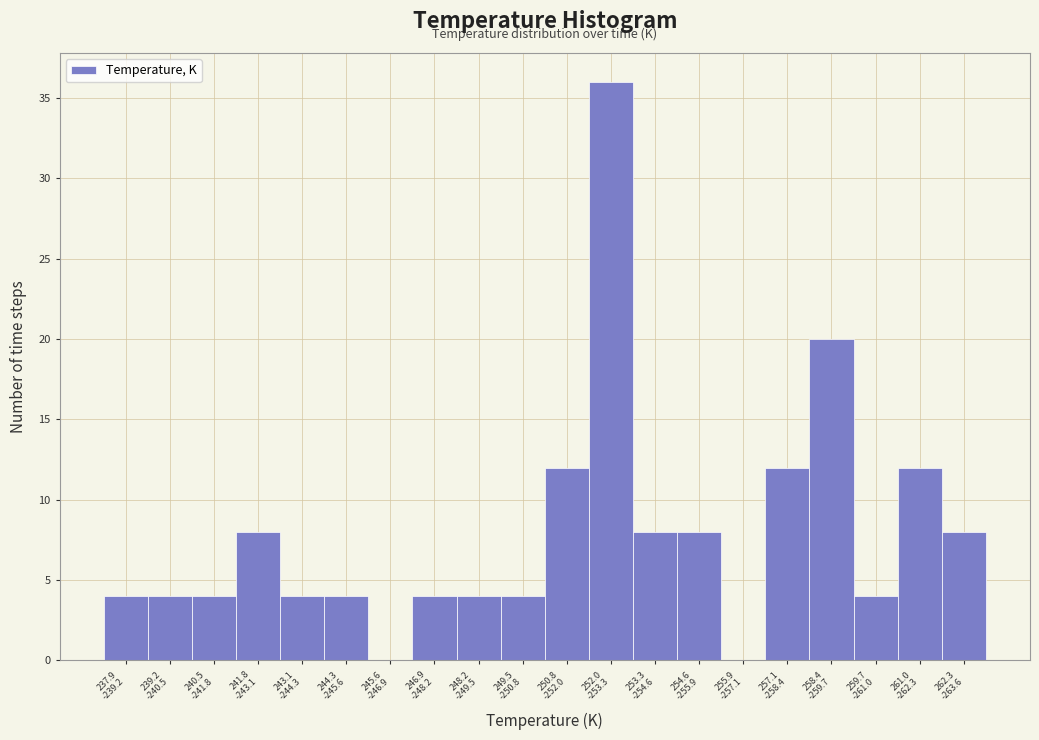

What is the sum of all values?

160